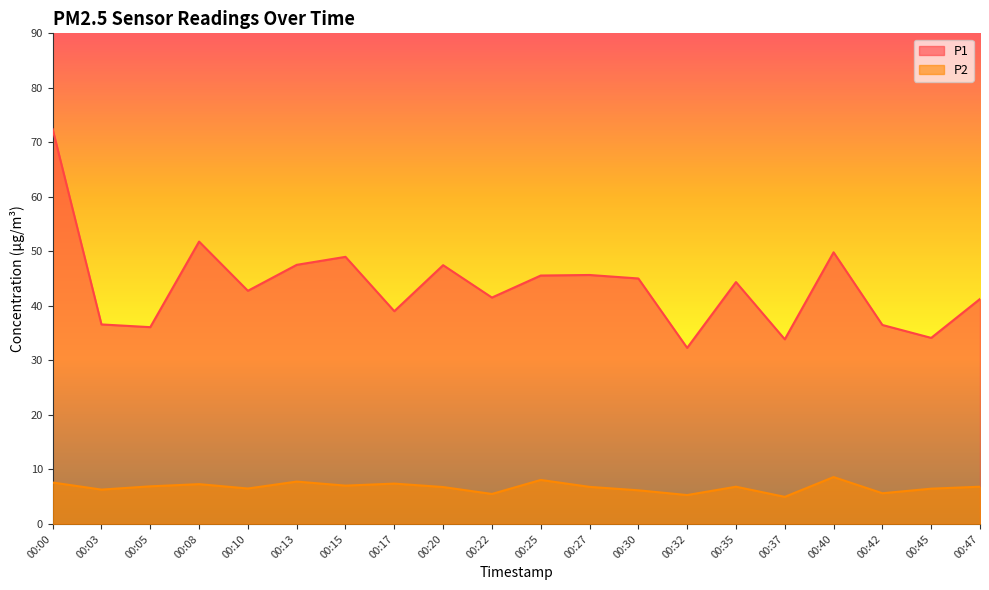

True or false: P1 and P2 intersect in this chart.

False